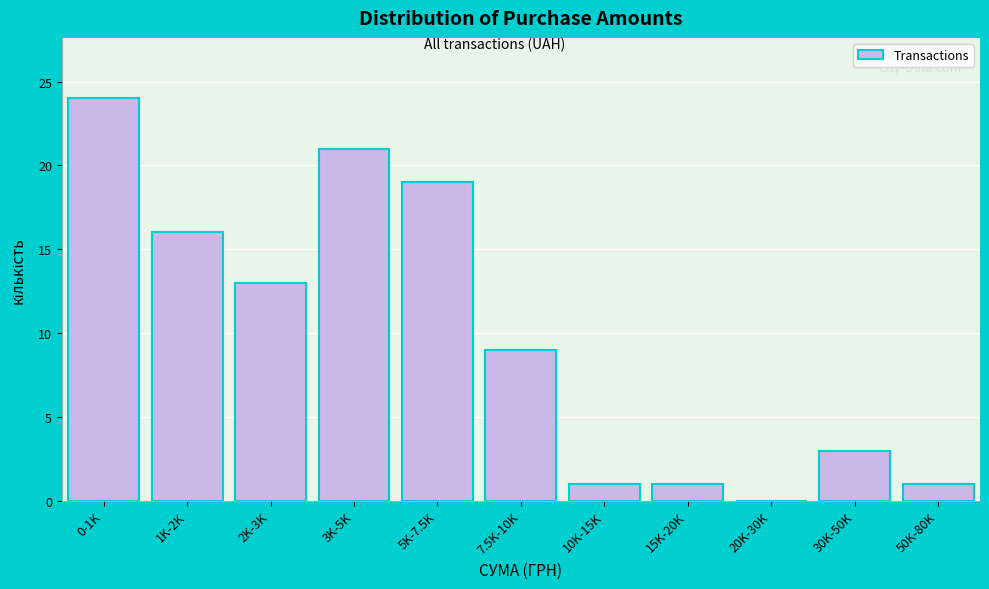

Reading left to right, extract all data points from this chart.

0-1K=24	1K-2K=16	2K-3K=13	3K-5K=21	5K-7.5K=19	7.5K-10K=9	10K-15K=1	15K-20K=1	20K-30K=0	30K-50K=3	50K-80K=1